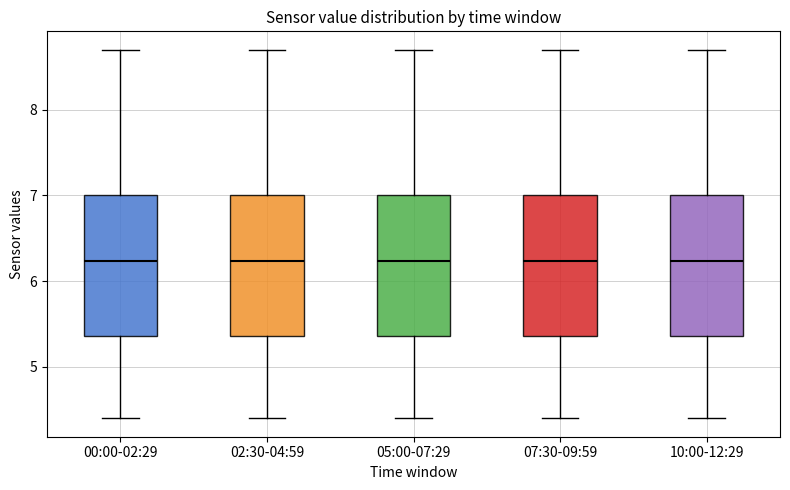

Reading left to right, read every box against the y-axis: the position of its median line, the range the box covers, and the ends of its whiskers. The values are not printed on the chart, so give them approximately, as read against the axis.

00:00-02:29: median 6.2, box 5.4 to 7.0, whiskers 4.4 to 8.7
02:30-04:59: median 6.2, box 5.4 to 7.0, whiskers 4.4 to 8.7
05:00-07:29: median 6.2, box 5.4 to 7.0, whiskers 4.4 to 8.7
07:30-09:59: median 6.2, box 5.4 to 7.0, whiskers 4.4 to 8.7
10:00-12:29: median 6.2, box 5.4 to 7.0, whiskers 4.4 to 8.7